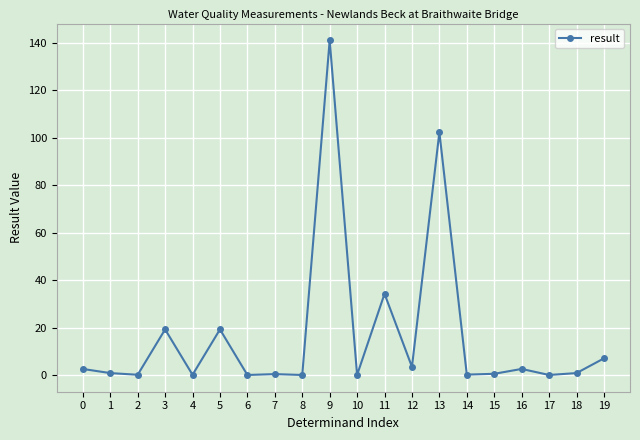

What is the maximum value shown in the chart?

141.0